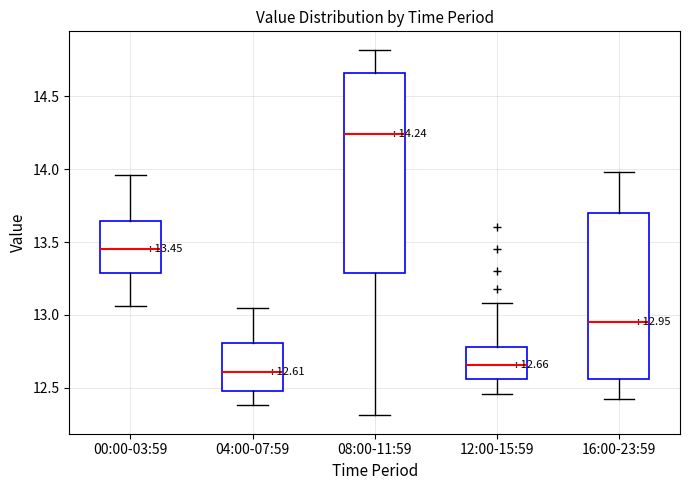

Which box's median line is the lowest?

04:00-07:59